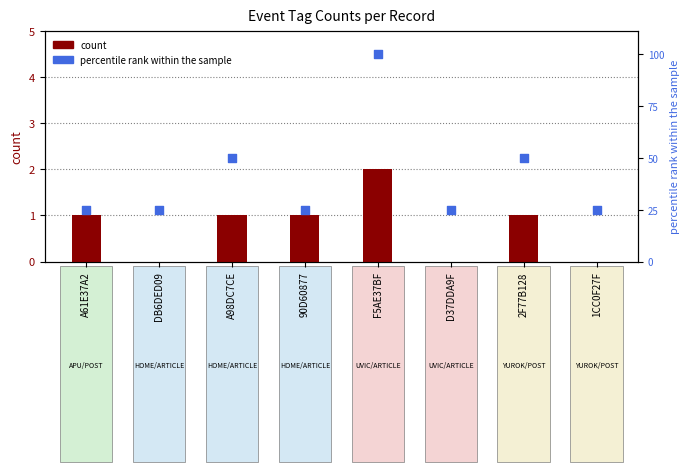

What are all the series names shown in the legend?

count, percentile rank within the sample